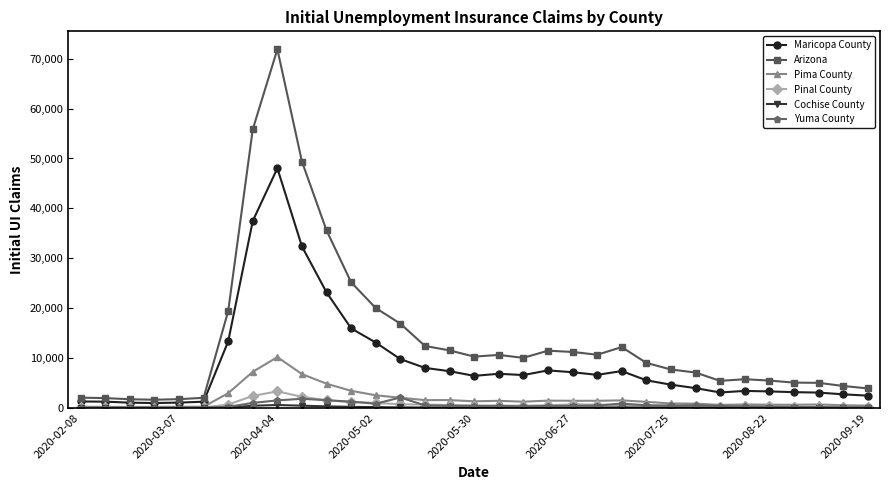

Which series has the largest total across all categories?

Arizona